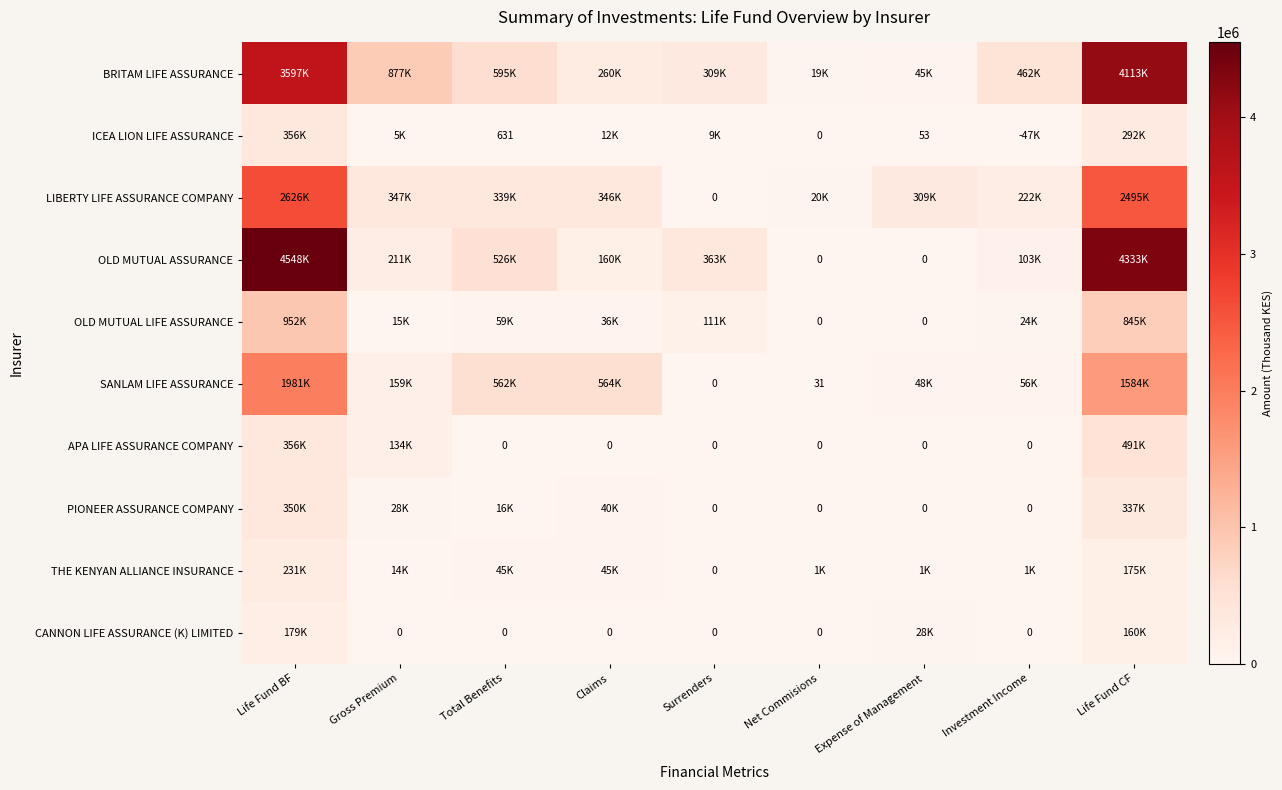

Which category has the lowest value across all series?

Investment Income